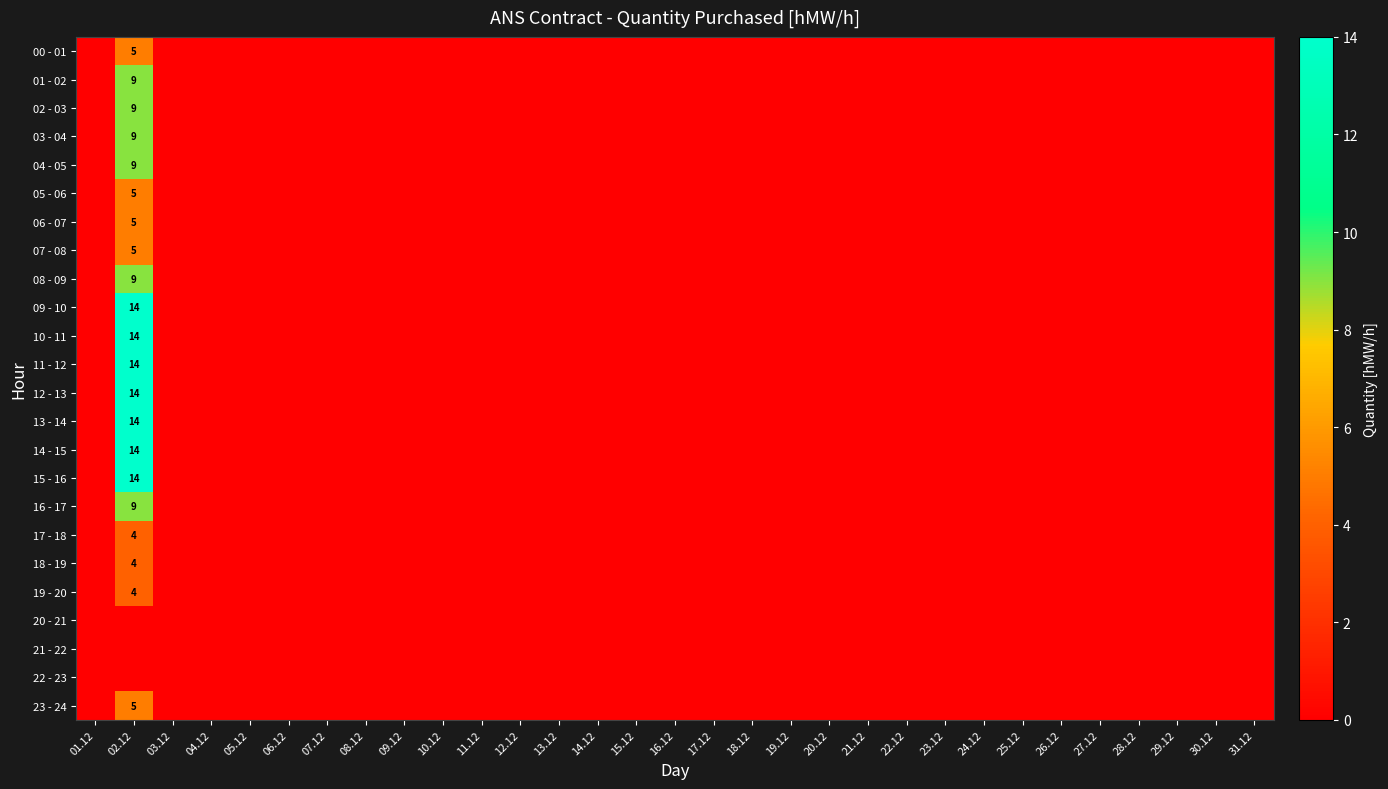

Rank the series at 11.12 from highest to lowest value.

00 - 01, 01 - 02, 02 - 03, 03 - 04, 04 - 05, 05 - 06, 06 - 07, 07 - 08, 08 - 09, 09 - 10, 10 - 11, 11 - 12, 12 - 13, 13 - 14, 14 - 15, 15 - 16, 16 - 17, 17 - 18, 18 - 19, 19 - 20, 20 - 21, 21 - 22, 22 - 23, 23 - 24